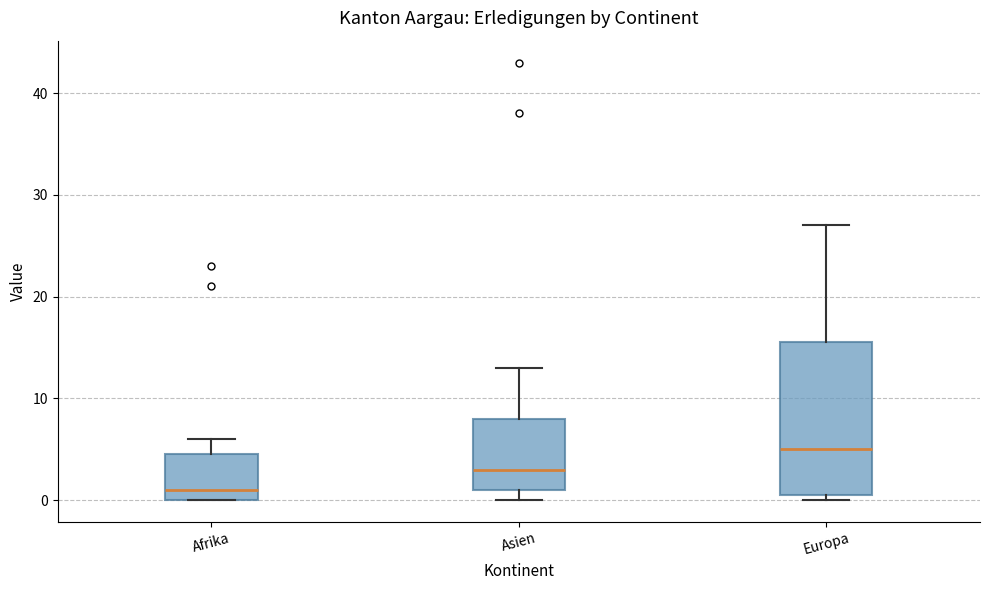

Comparing the boxes themselves (not the whiskers), which one is the tallest?

Europa